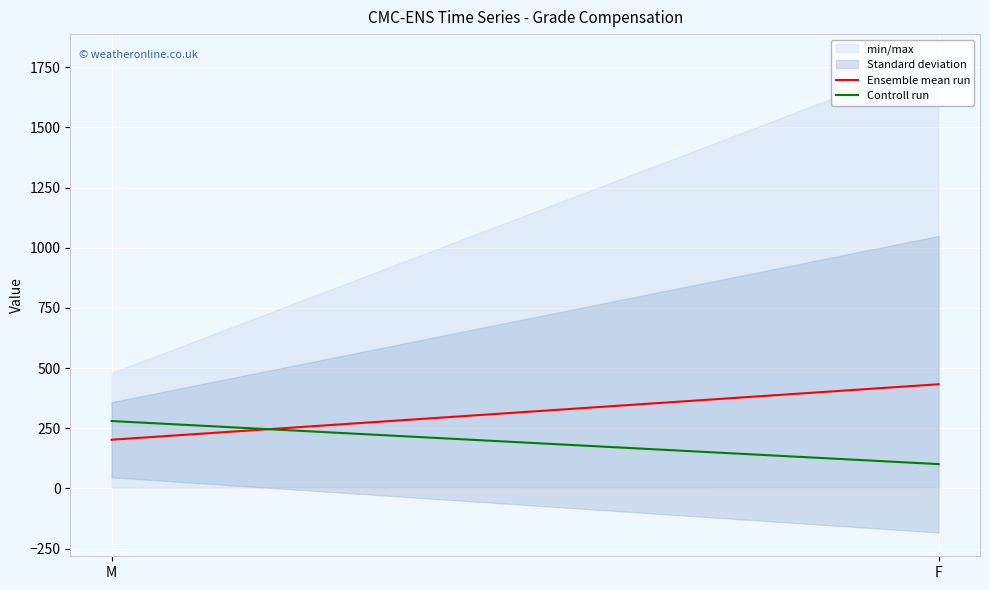

What is the highest value of the Ensemble mean run series?

433.0